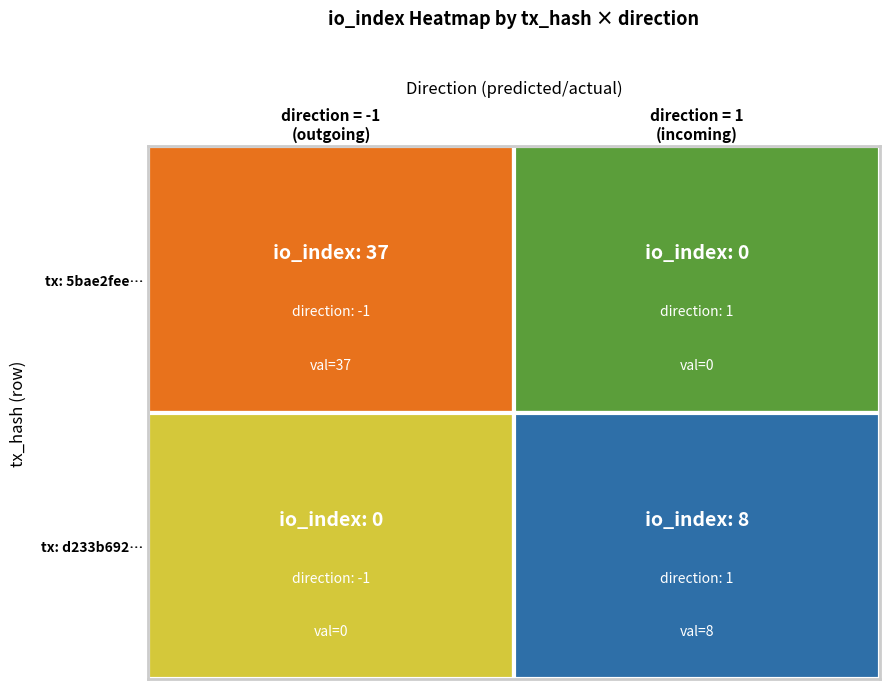

Reading right to left, what are all the values shown in this chart?

tx: d233b692…: direction = 1
(incoming)=0	direction = -1
(outgoing)=37
tx: 5bae2fee…: direction = 1
(incoming)=8	direction = -1
(outgoing)=0